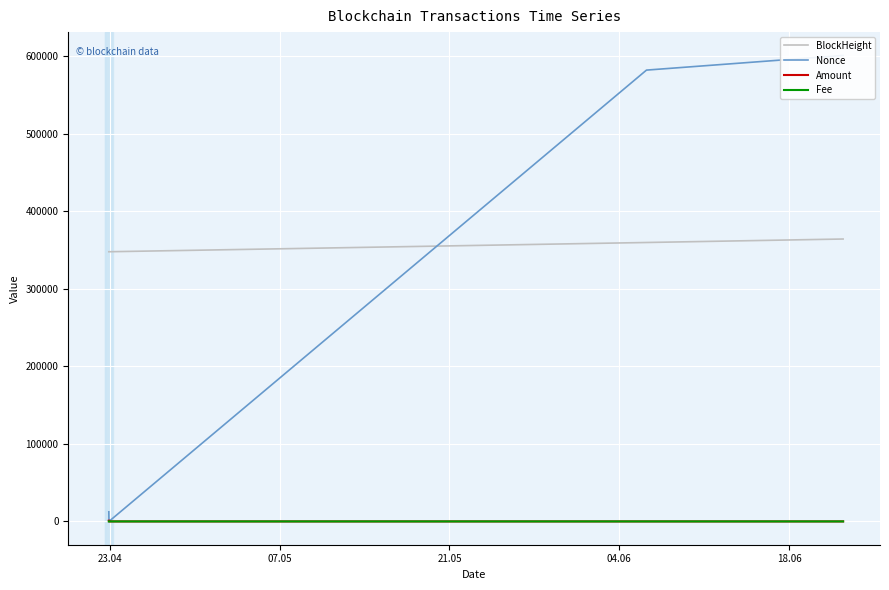

What are all the series names shown in the legend?

BlockHeight, Nonce, Amount, Fee